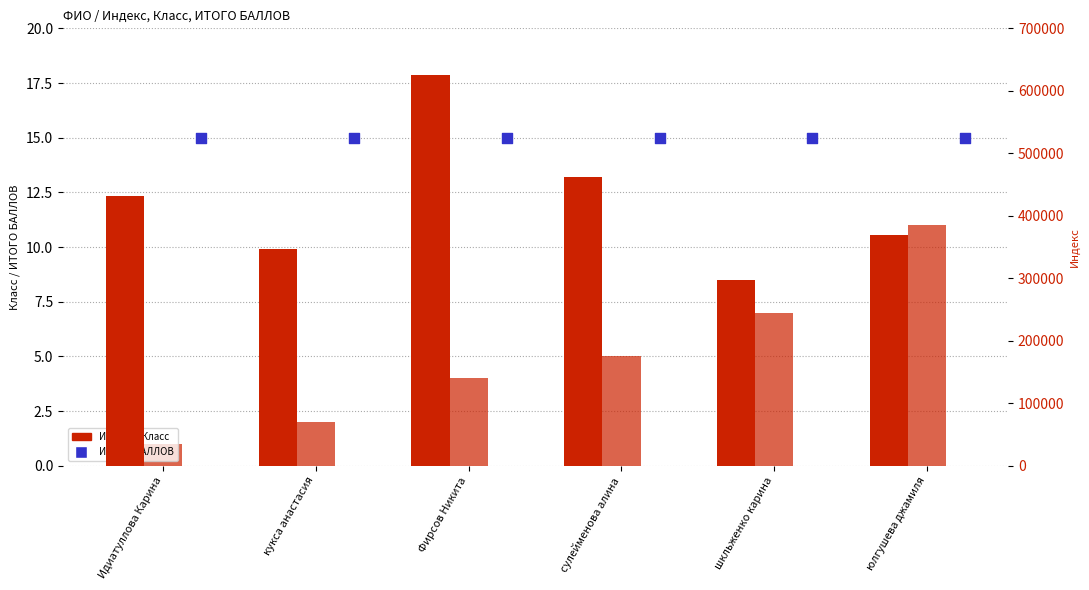

Which series reaches the minimum Y coordinate?

Класс